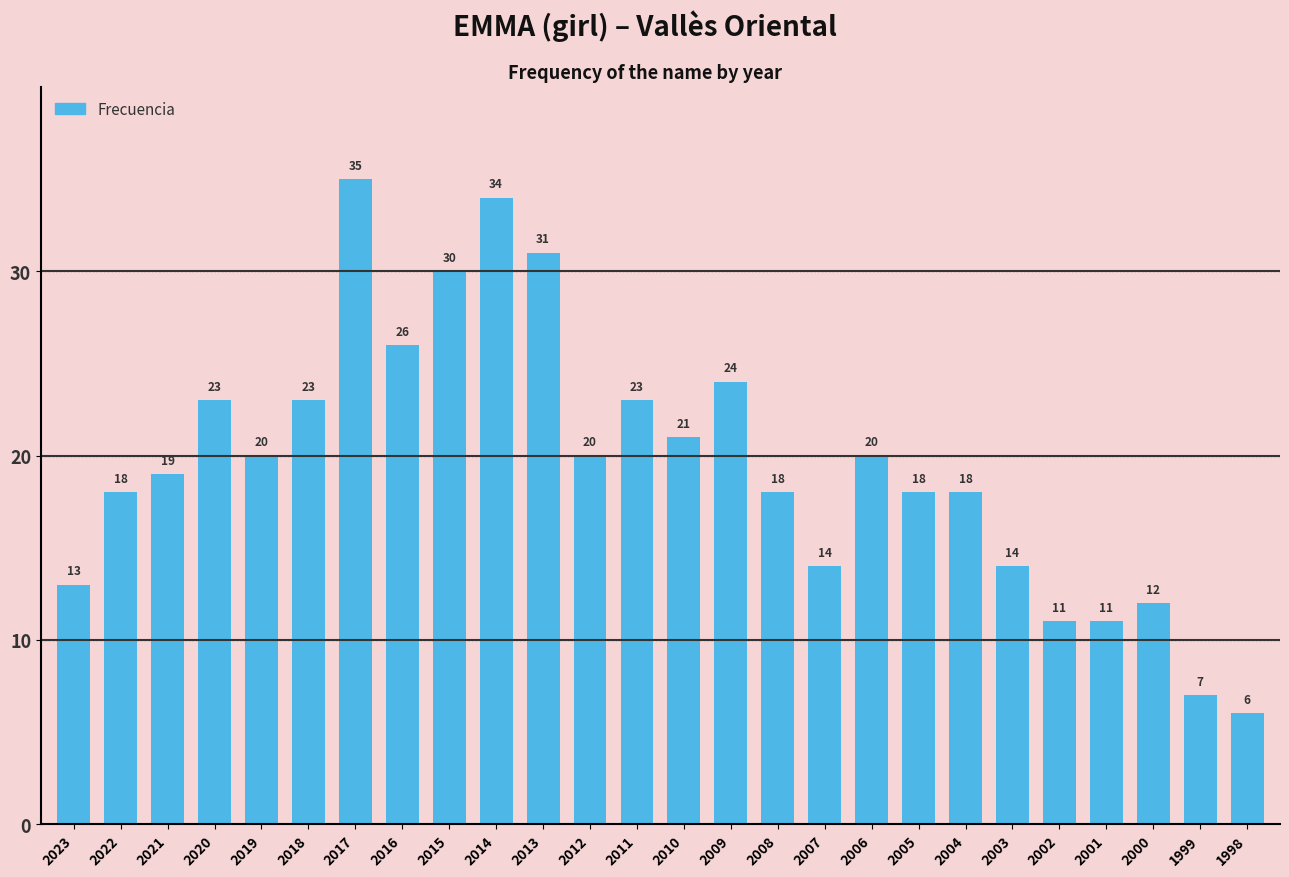

What is the change in value from 2017 to 2011?

-12